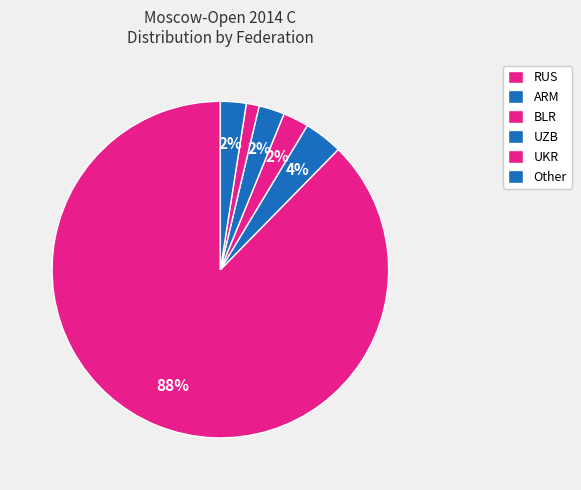

What is the change in value from ARM to UZB?

-2